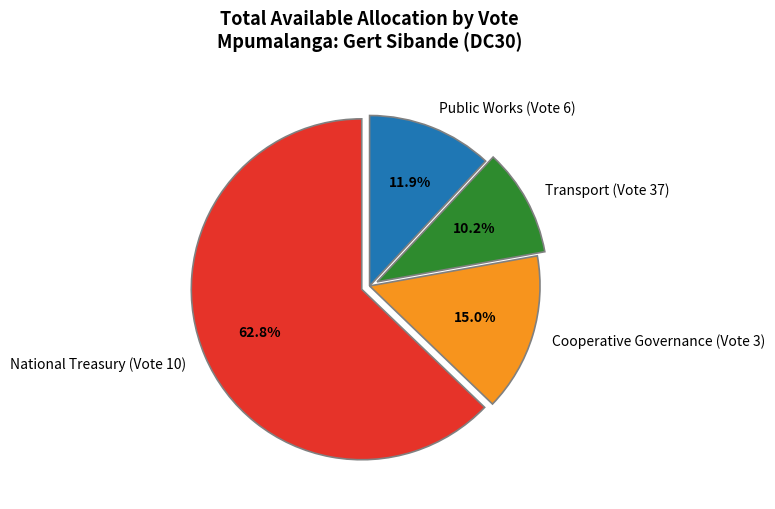

To the nearest percent, what is the combined percentage of National Treasury (Vote 10) and Public Works (Vote 6)?

75%